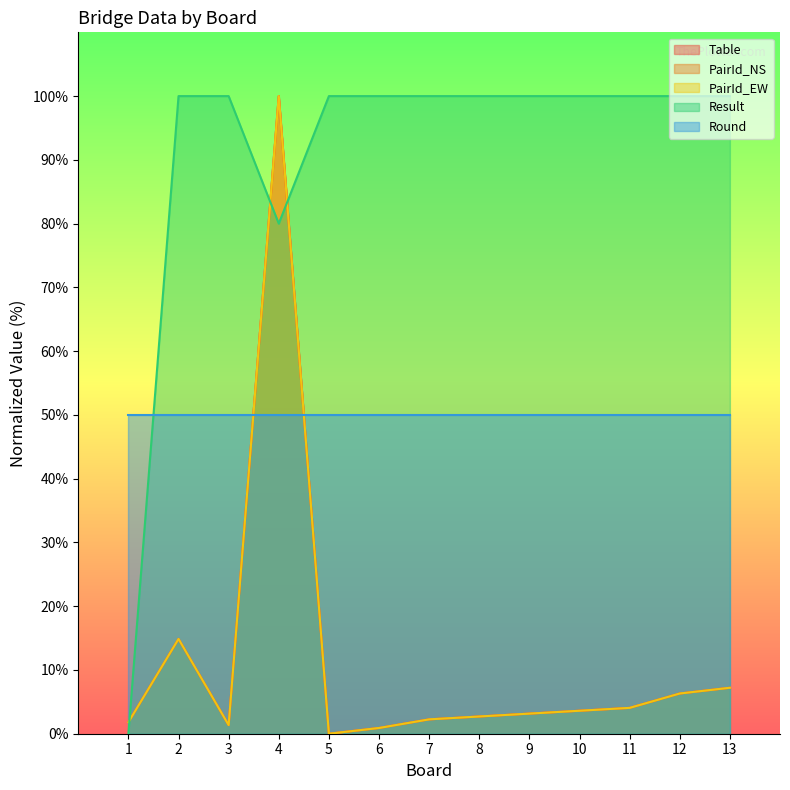

Does the chart display data point markers on the line(s)?

No